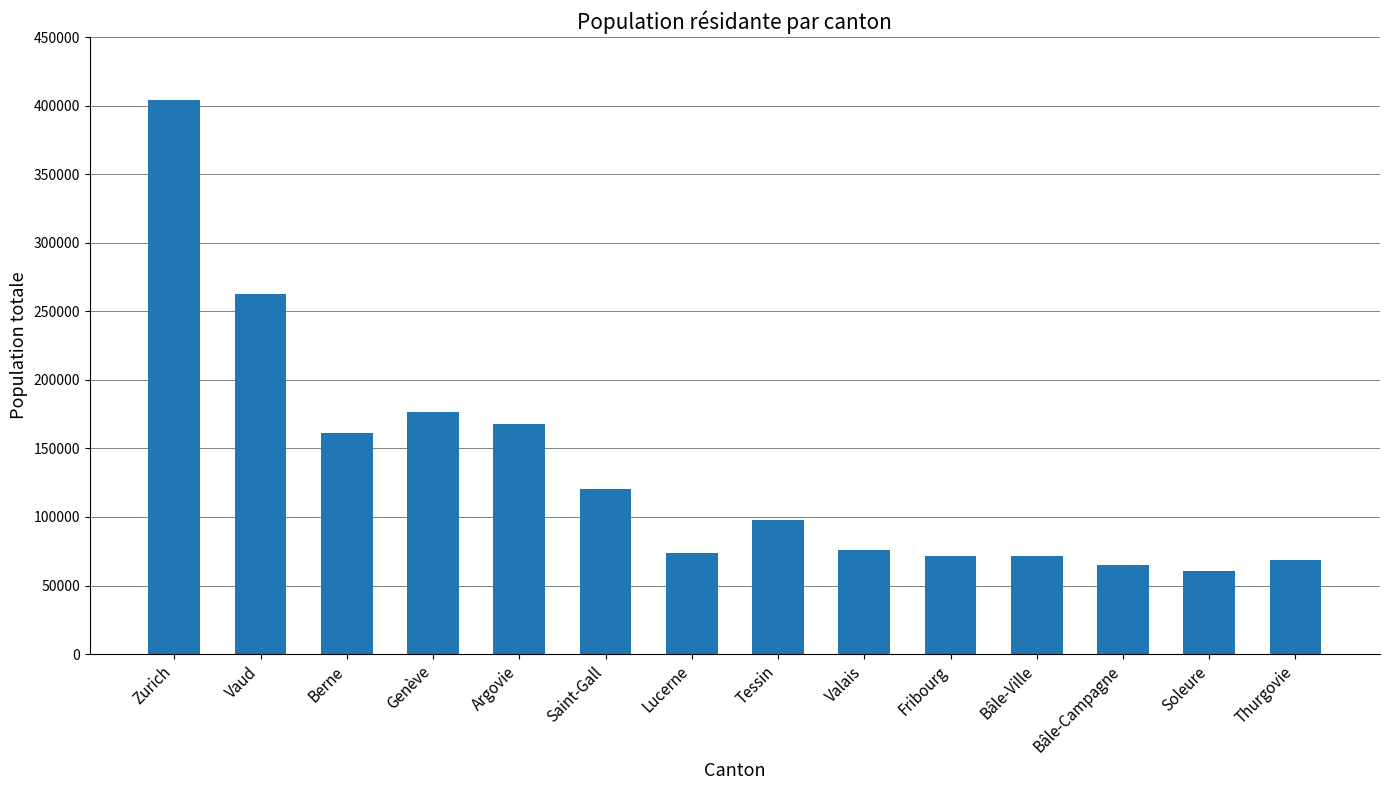

Approximately how many times larger is the value at Argovie compared to Bâle-Campagne?

2.6